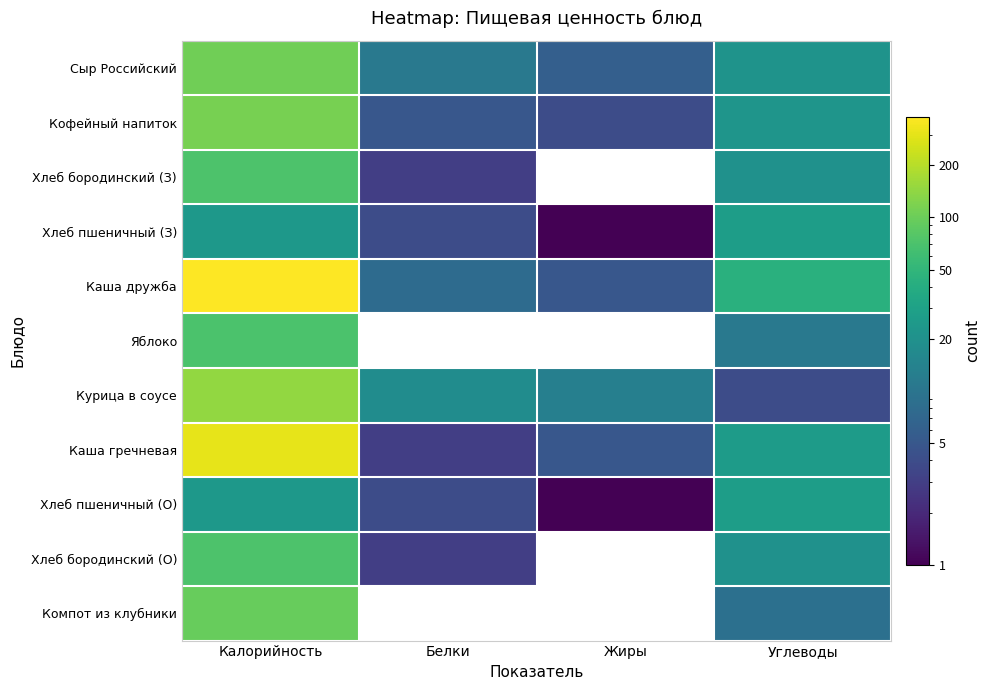

What is the difference between the highest and lowest values at Жиры?

13